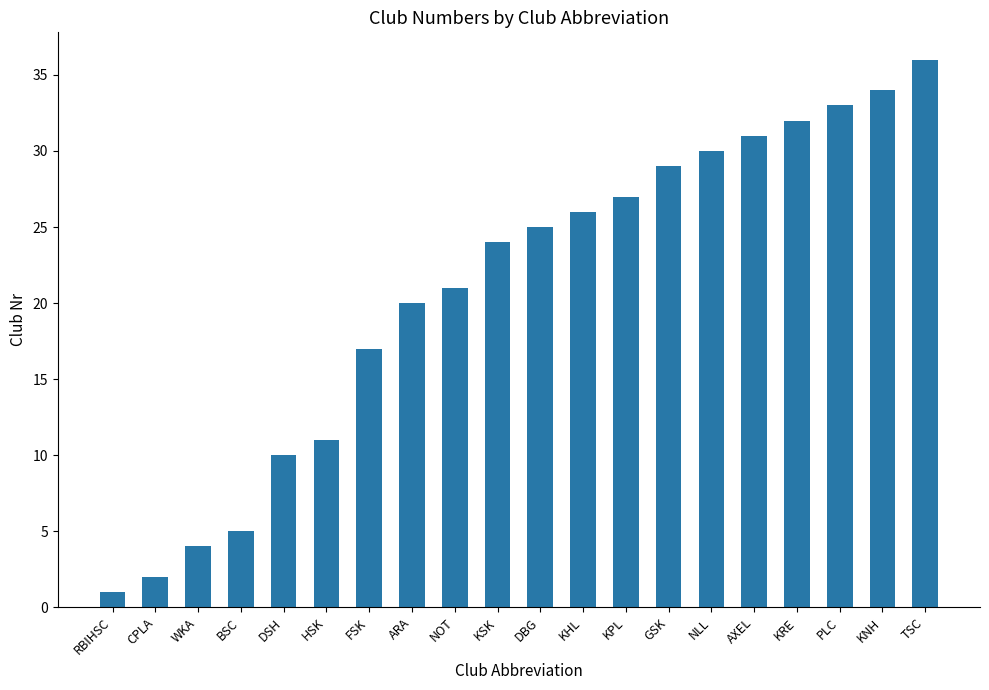

What is the greatest value displayed?

36